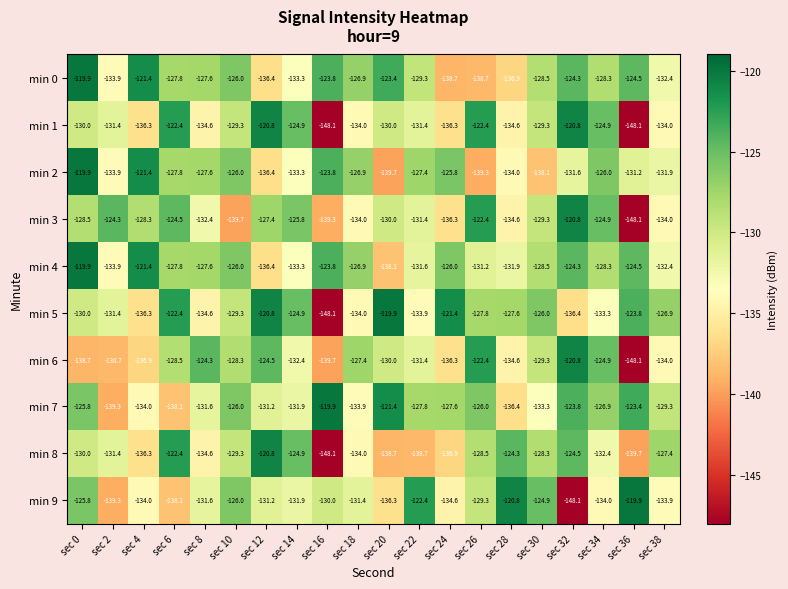

What is the greatest value displayed?

-119.9